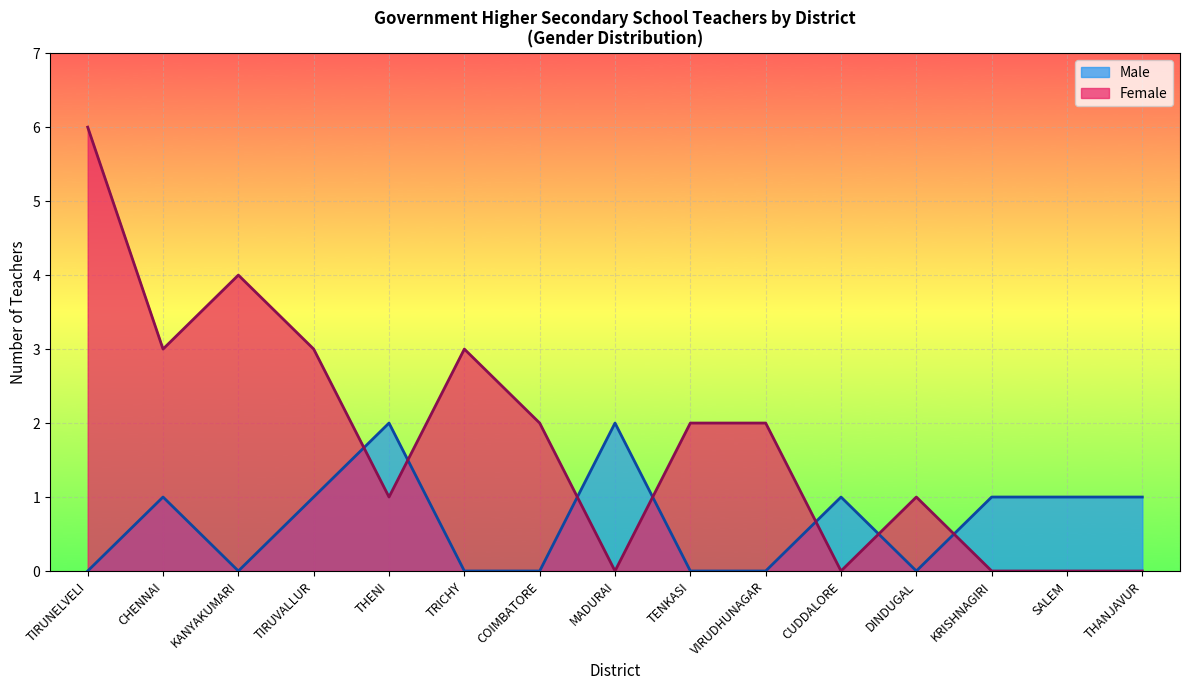

True or false: Female has a value of 3 at TRICHY.

True